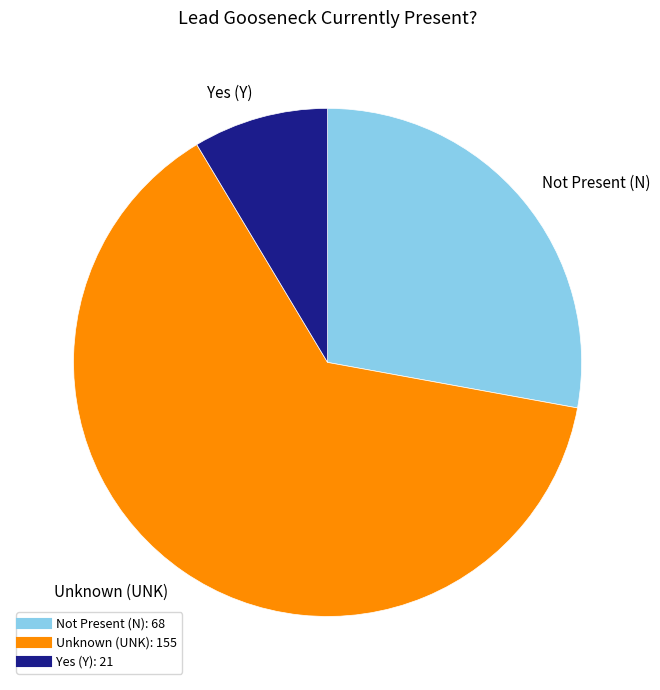

Does any single category account for the majority?

Yes